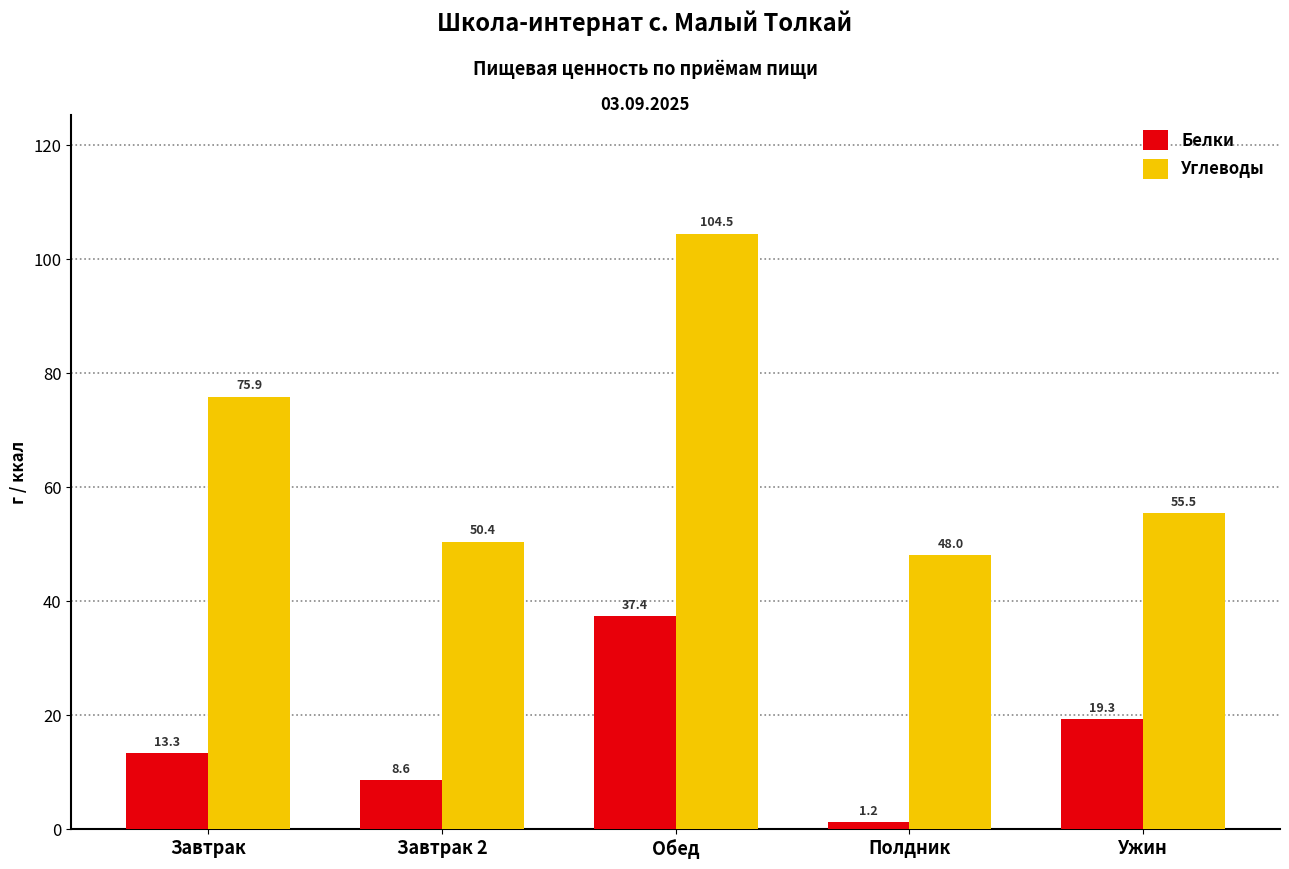

At which label does Белки reach its minimum?

Полдник